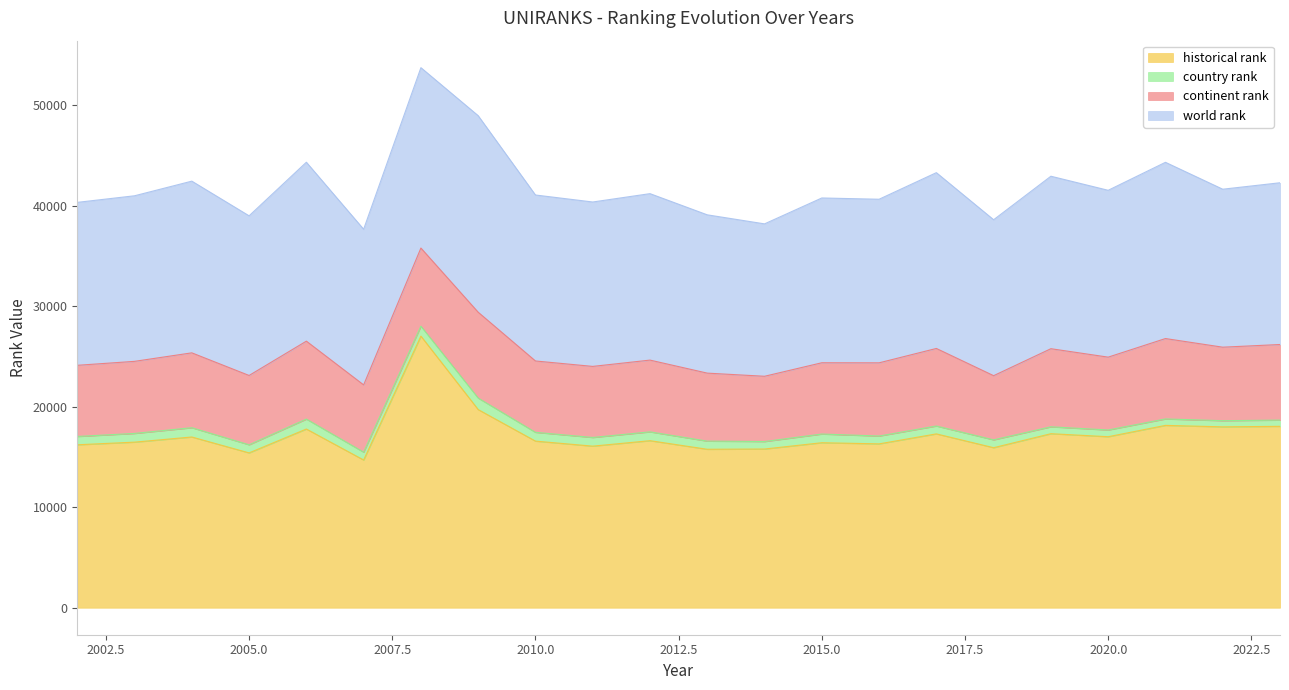

Read the country rank value at 2011.

863.0